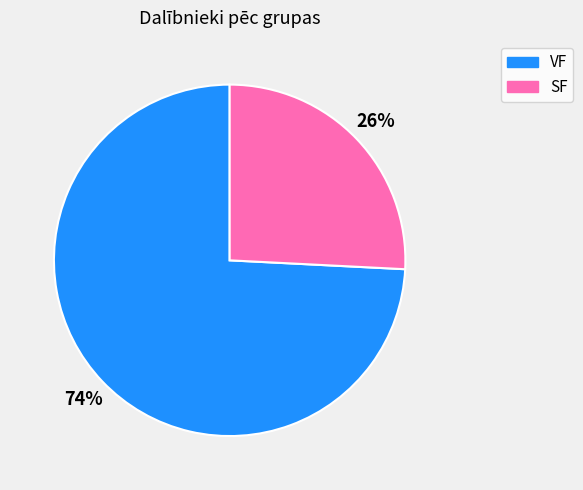

To the nearest percent, what is the difference between the largest and smallest slice percentages?

48%